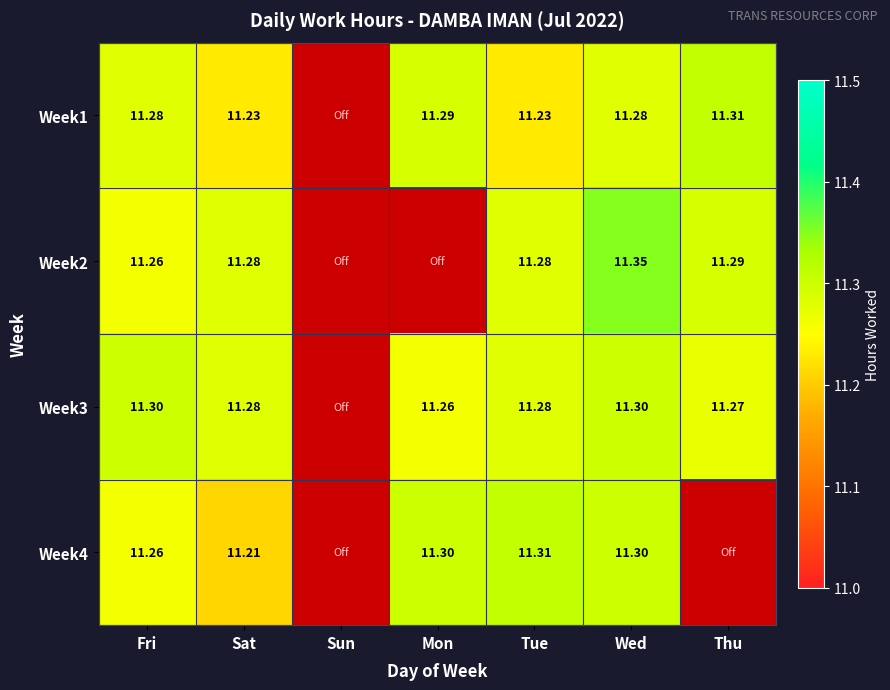

Which has a higher value, Tue or Sun?

Tue